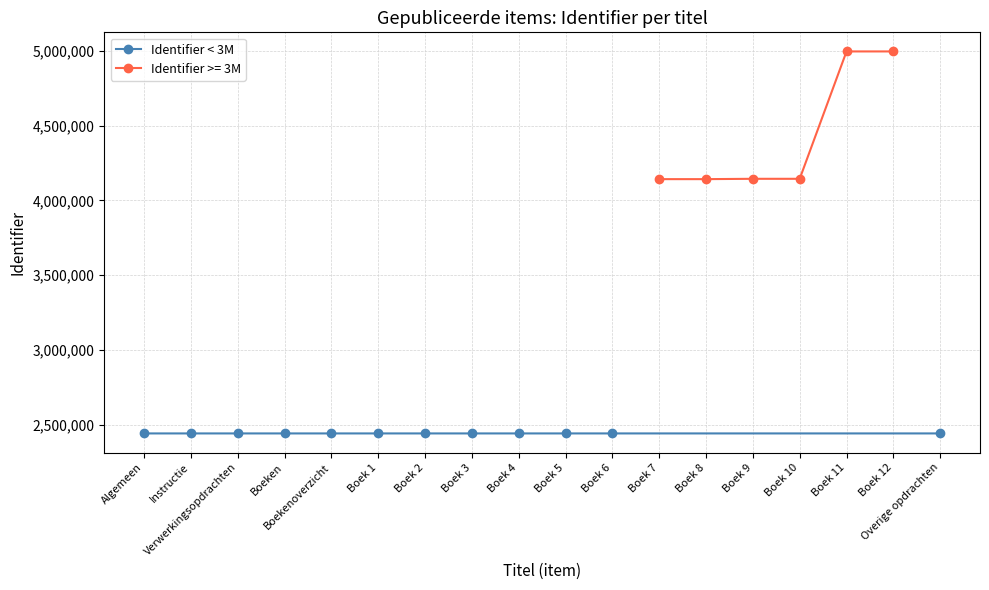

What is the value of the Identifier < 3M point at the 12th from the left?

2440765